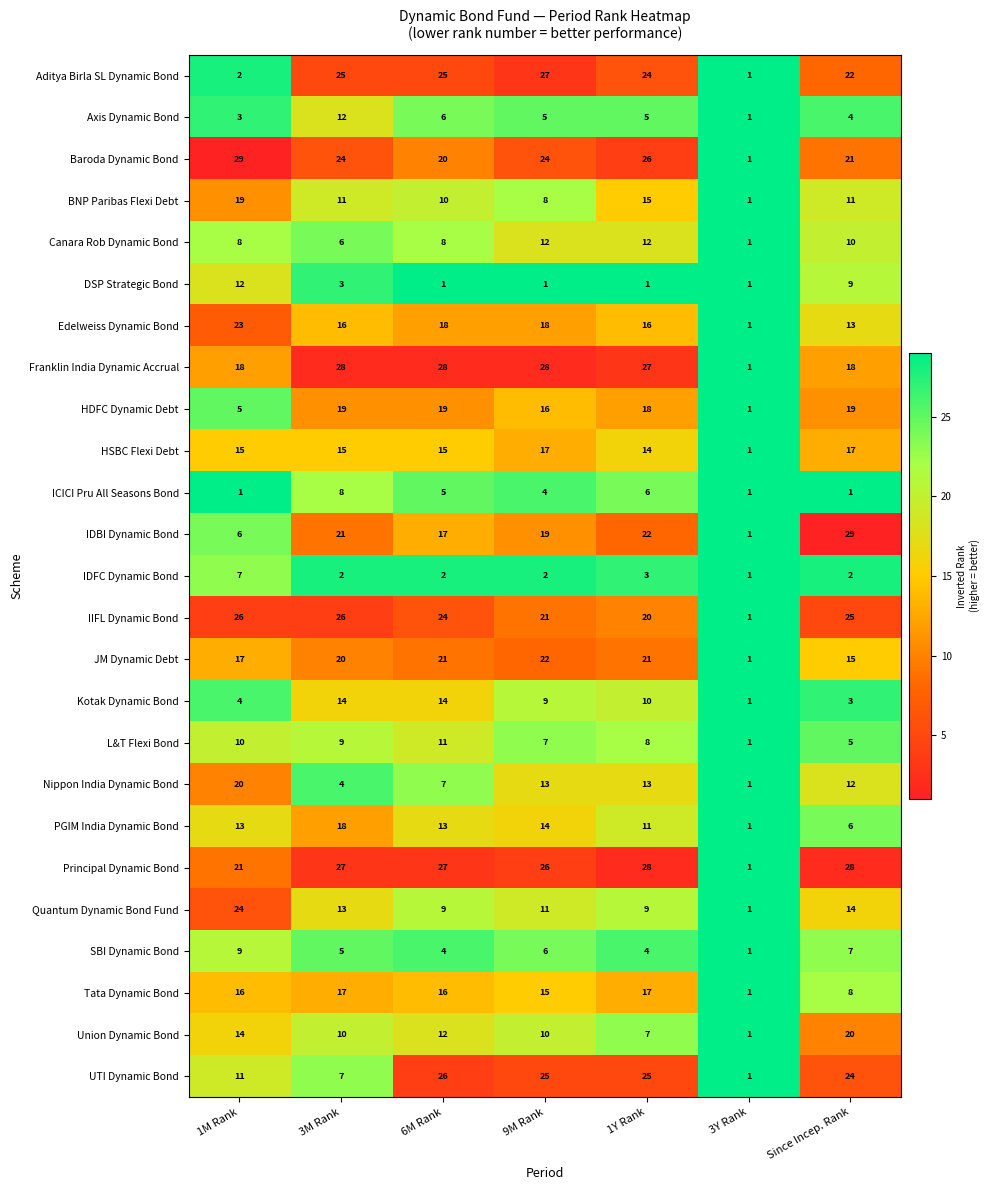

Between 1Y Rank and Since Incep. Rank, which series saw the biggest shift?

Union Dynamic Bond